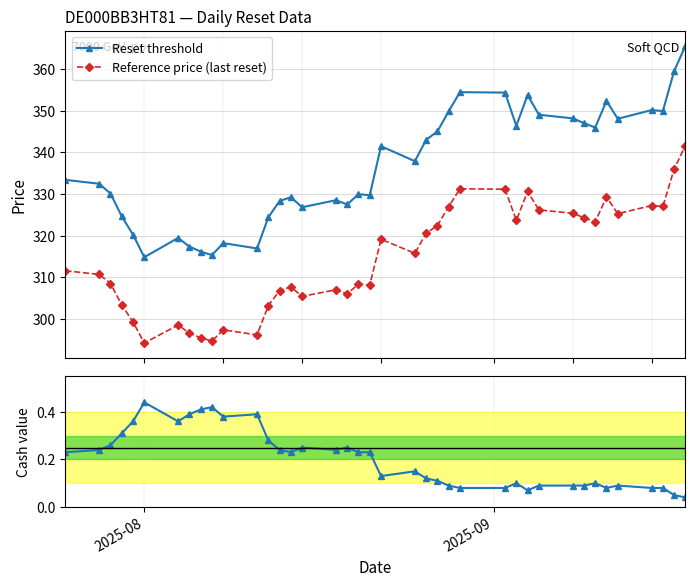

True or false: Reference price (last reset) has more than 0 interior local peaks.

True